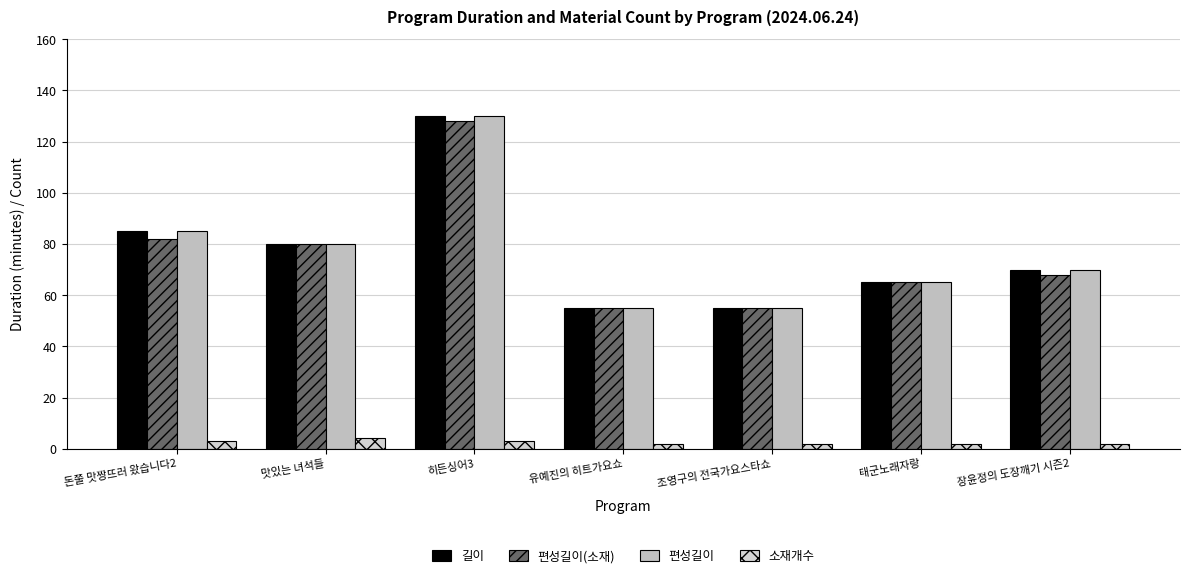

Are the bars grouped side by side (vs. stacked)?

Yes